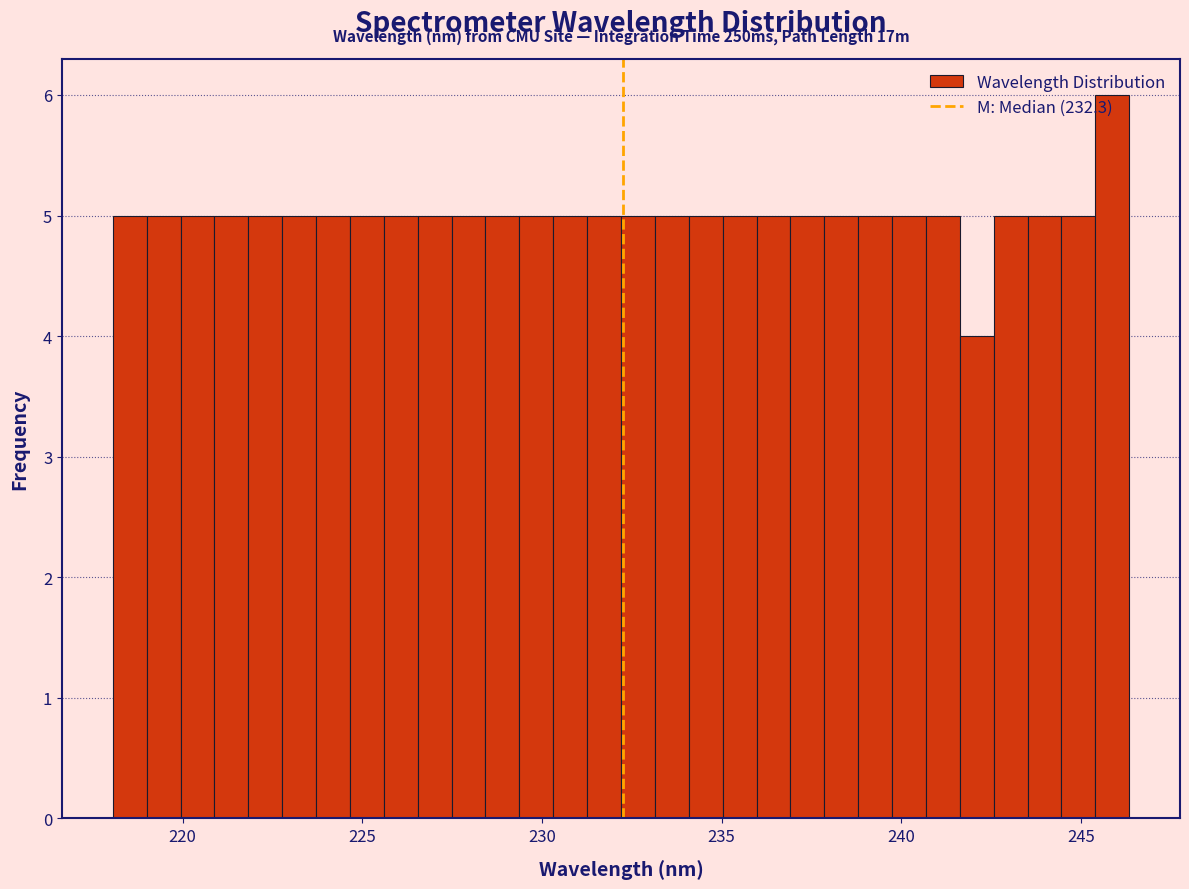

Around what value on the x-axis is the tallest bar? Give the approximate position of its centre, as read against the axis.

246.0